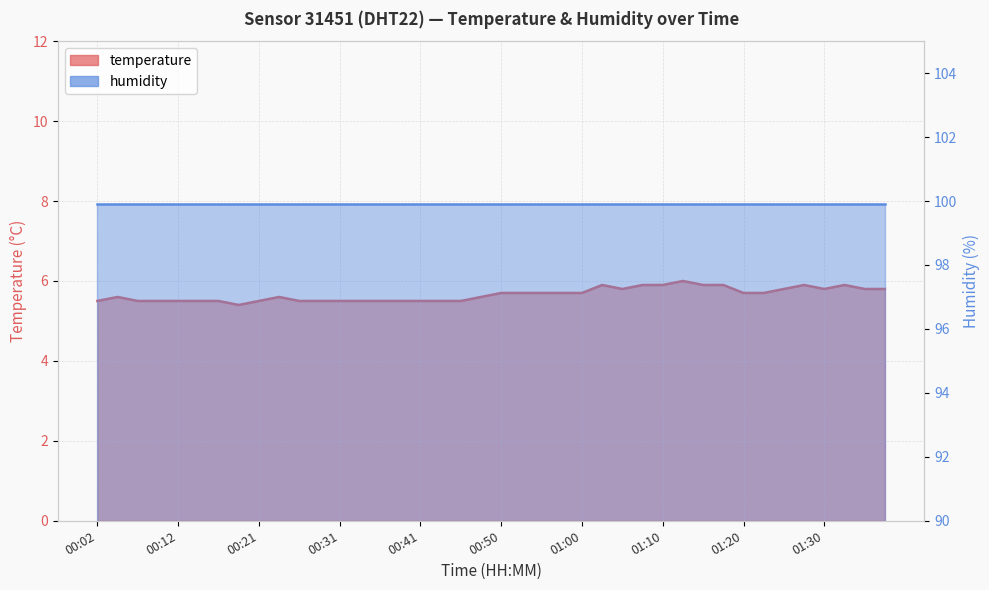

How many values are between 5 and 6?

40